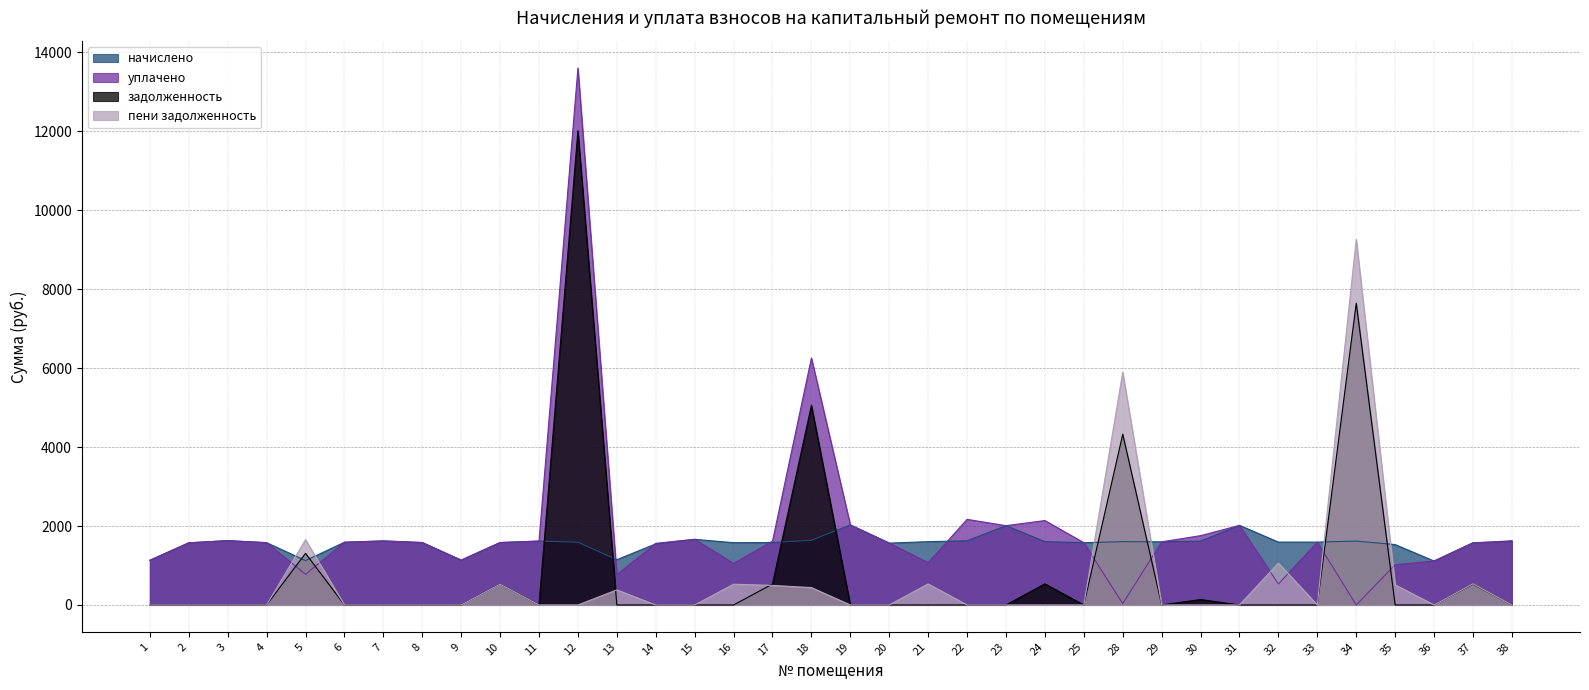

Rank the series at 2 from highest to lowest value.

начислено, уплачено, задолженность, пени задолженность